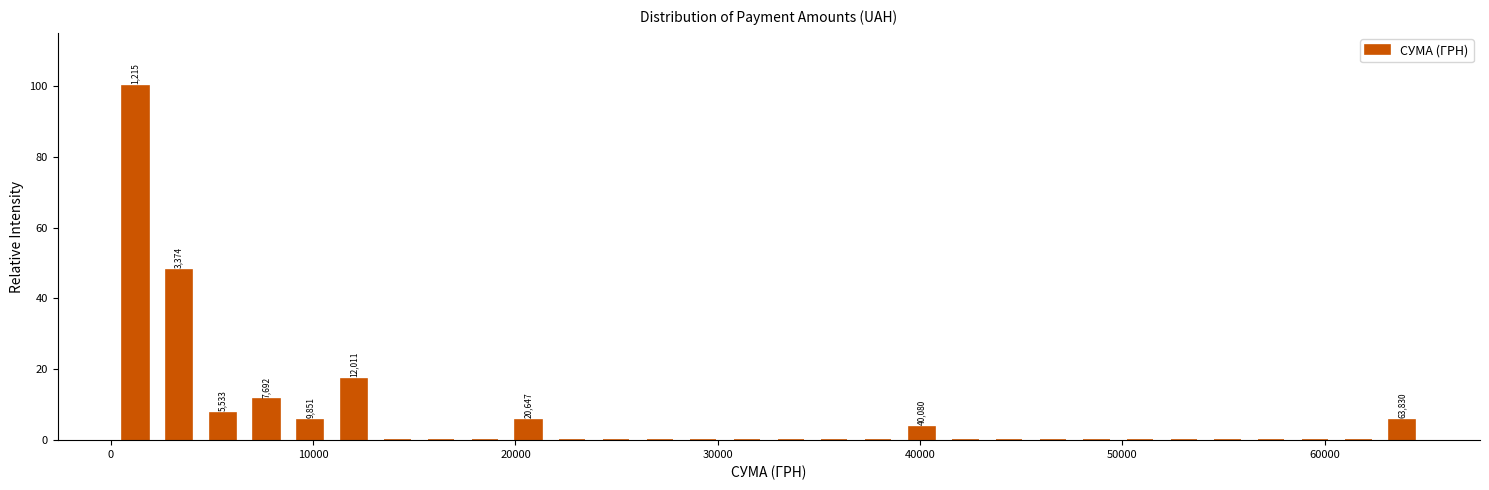

Around what value on the x-axis is the tallest bar? Give the approximate position of its centre, as read against the axis.

1000